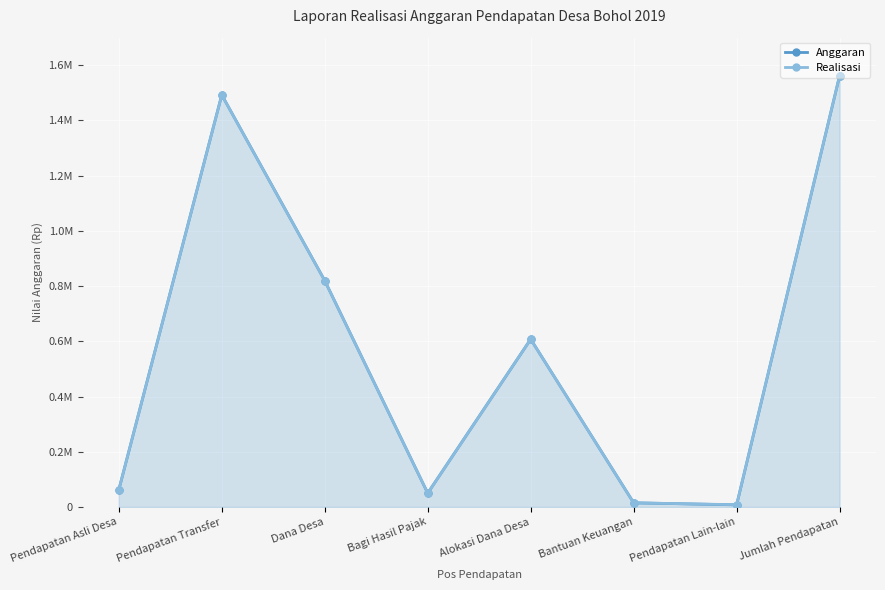

What is the label of the 5th point from the right?

Bagi Hasil Pajak